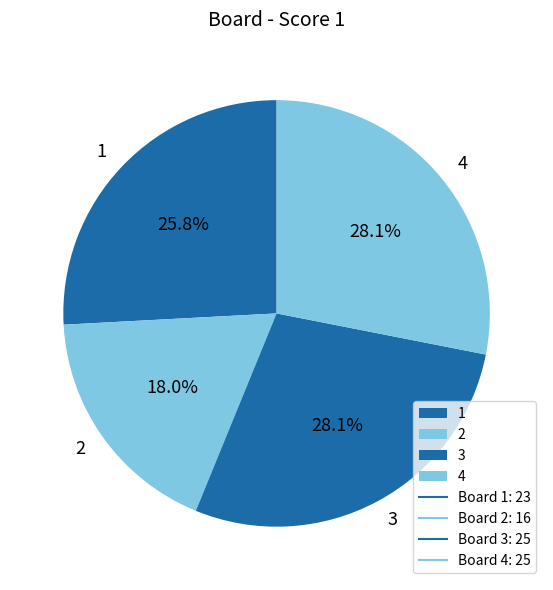

Is there a majority slice in this chart?

No